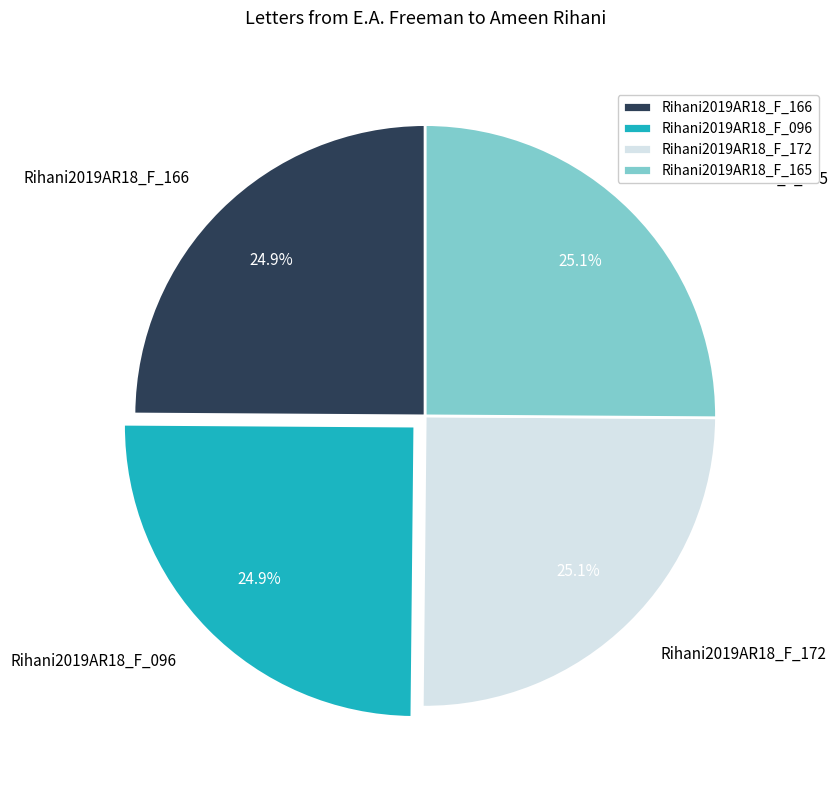

How many slices are in this pie chart?

4